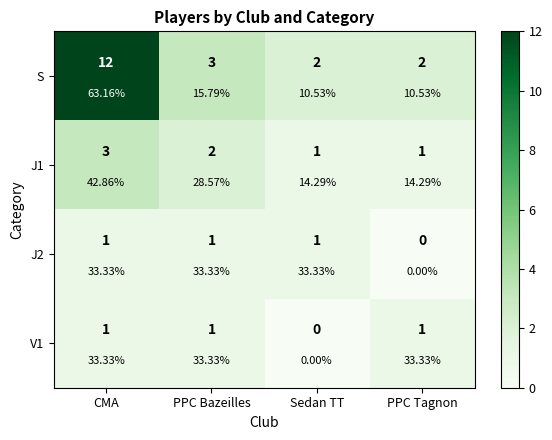

What is the sum of the V1 values at CMA and PPC Tagnon?

2